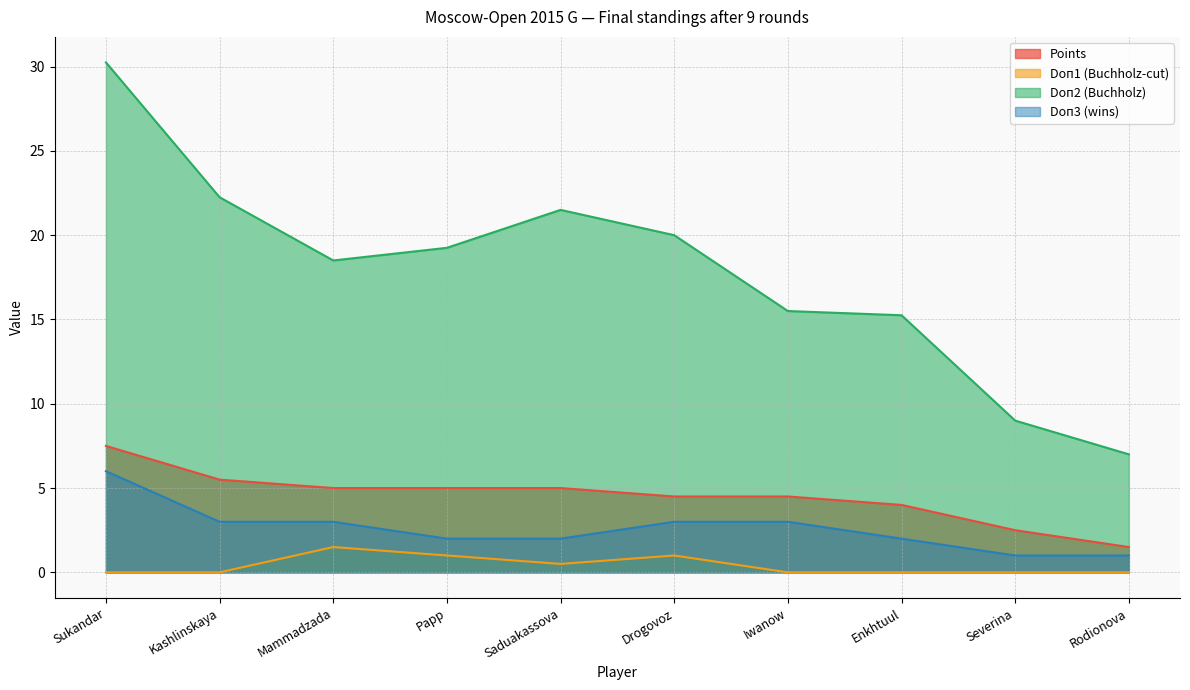

Which series has the widest spread of values?

Doп2 (Buchholz)